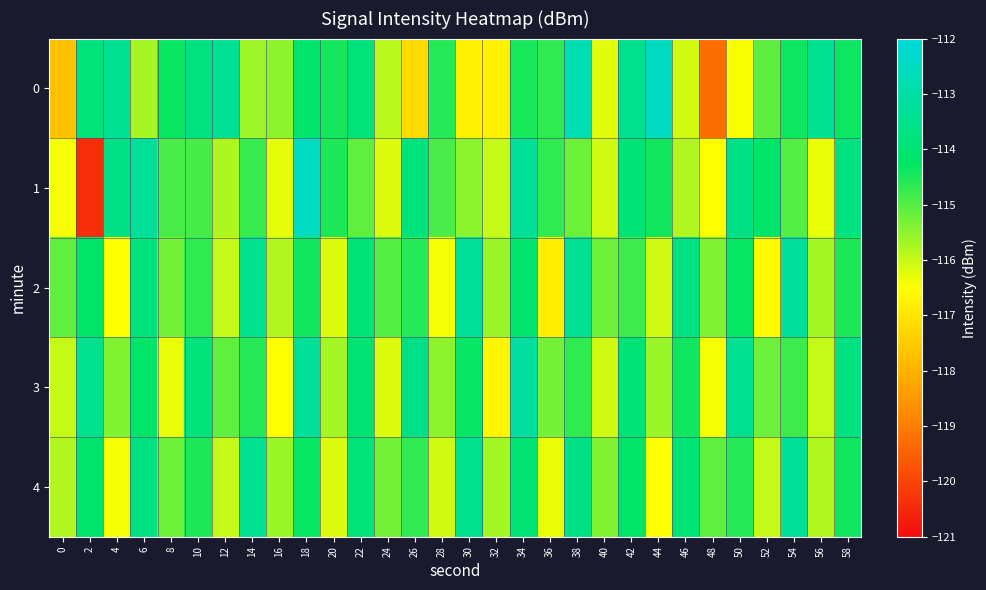

What is the total value across all series at 26?

-573.9